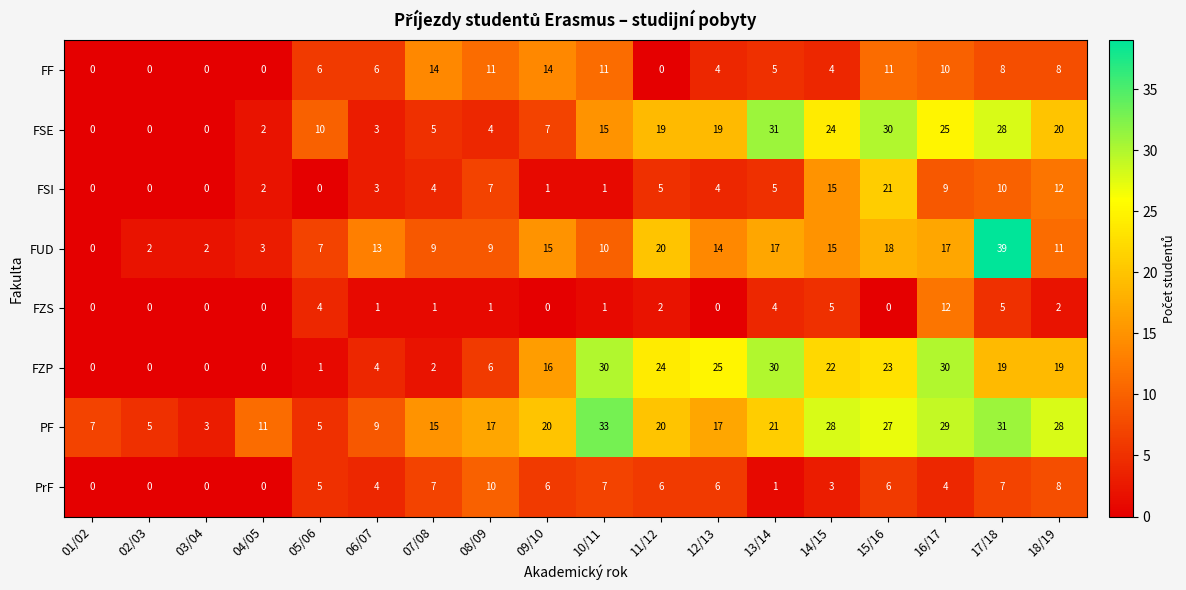

What is the greatest value displayed?

39